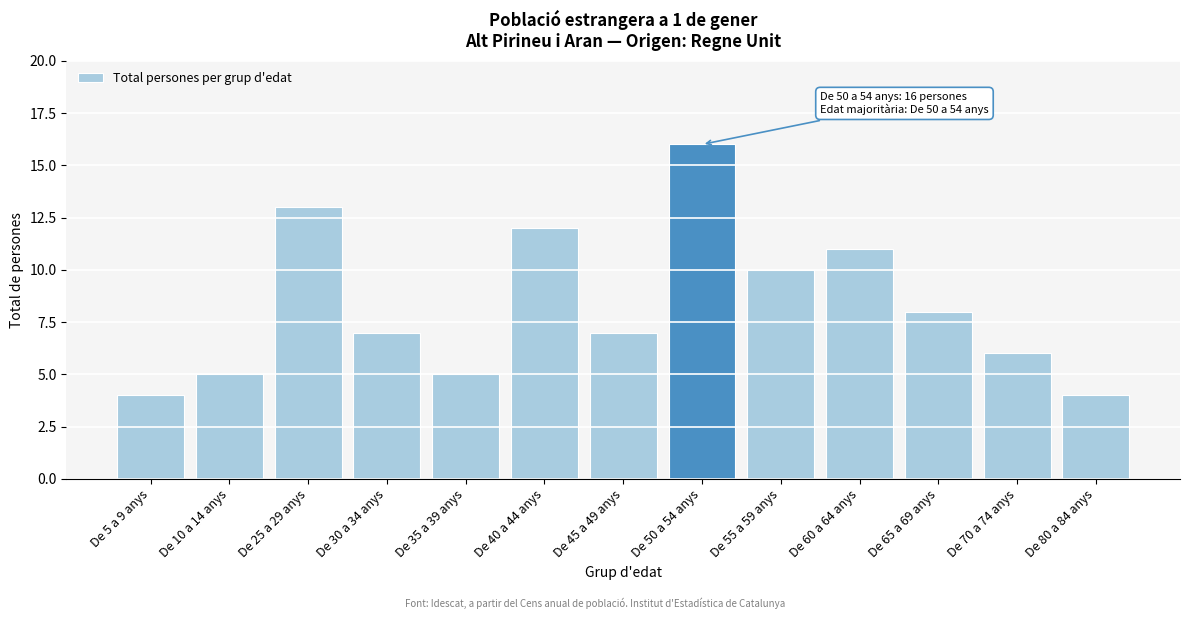

Reading left to right, list all the values displayed in this chart.

De 5 a 9 anys=4	De 10 a 14 anys=5	De 25 a 29 anys=13	De 30 a 34 anys=7	De 35 a 39 anys=5	De 40 a 44 anys=12	De 45 a 49 anys=7	De 50 a 54 anys=16	De 55 a 59 anys=10	De 60 a 64 anys=11	De 65 a 69 anys=8	De 70 a 74 anys=6	De 80 a 84 anys=4